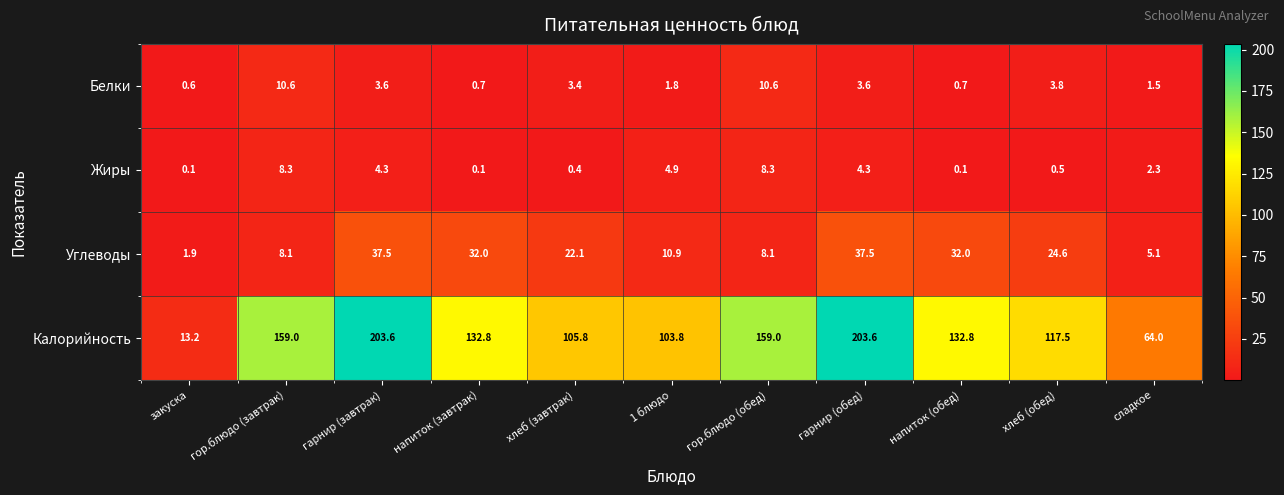

Count the number of data series in this chart.

4